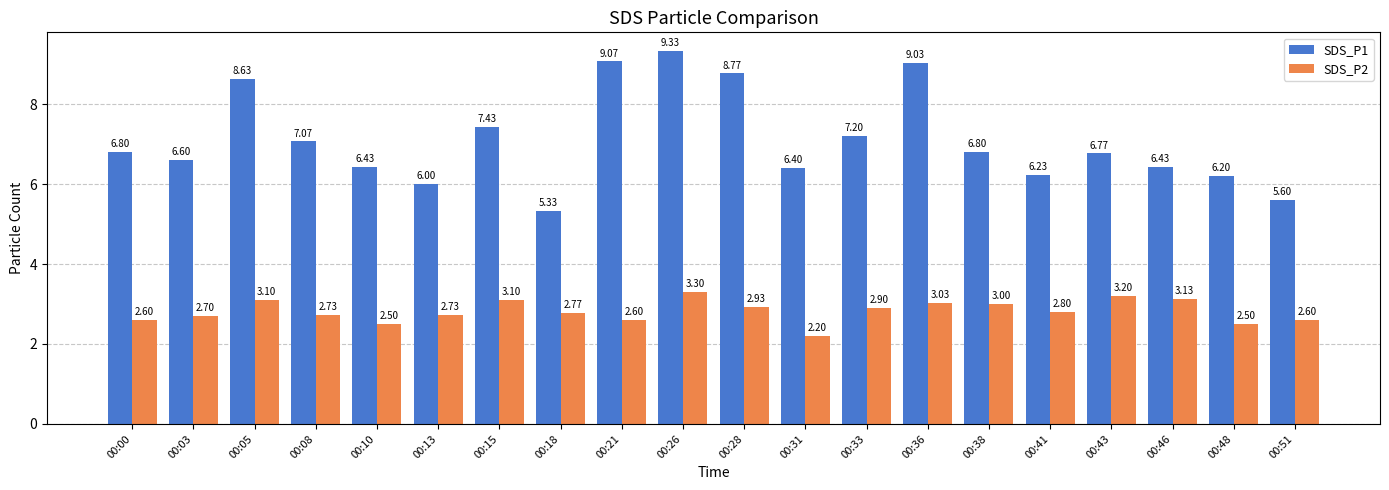

True or false: SDS_P1 has a value of 9.0 at 00:36.

True